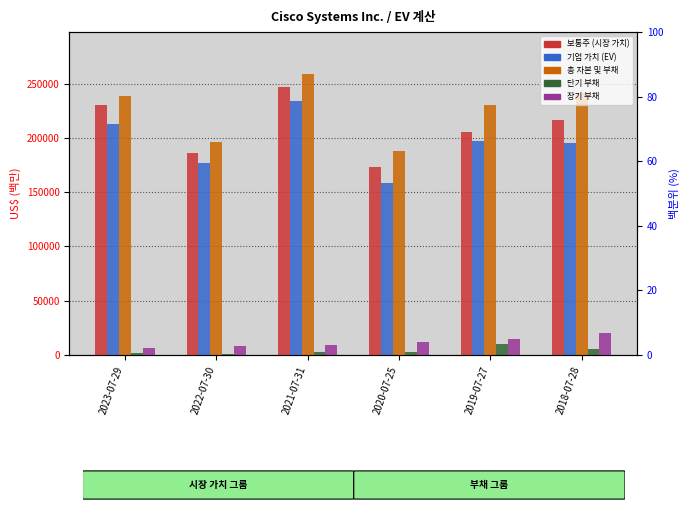

Is it true that 보통주 (시장 가치) equals 247159 at 2021-07-31?

True